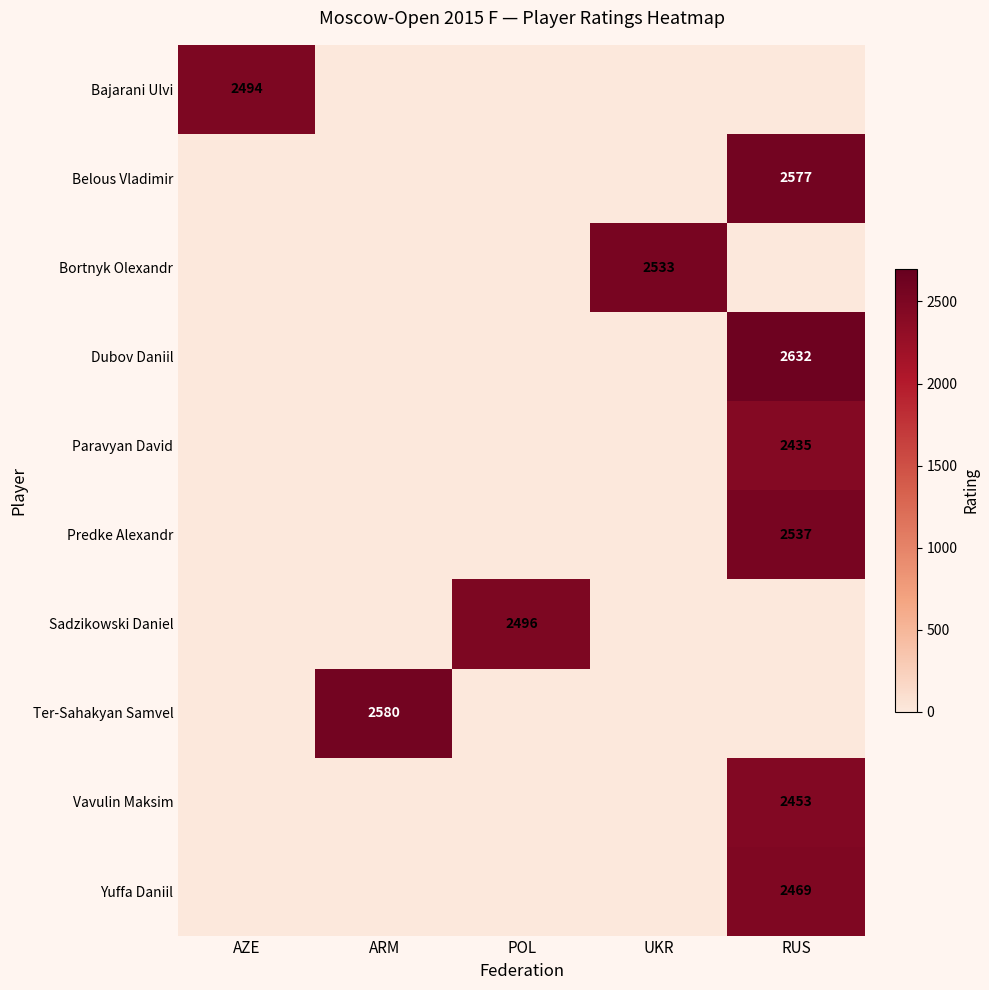

How many values in the Predke Alexandr series exceed 0?

1